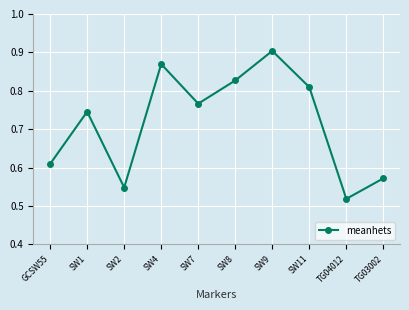

Where is the first local maximum?

SW1